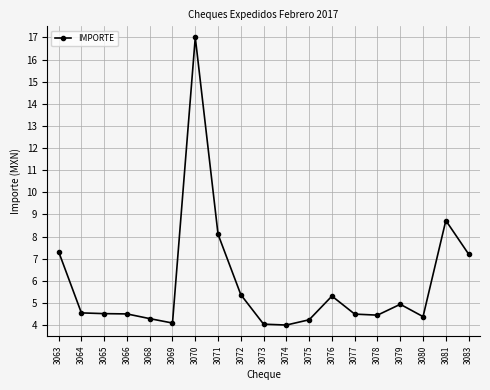

Is it true that the value at 3077 is 4.5?

True